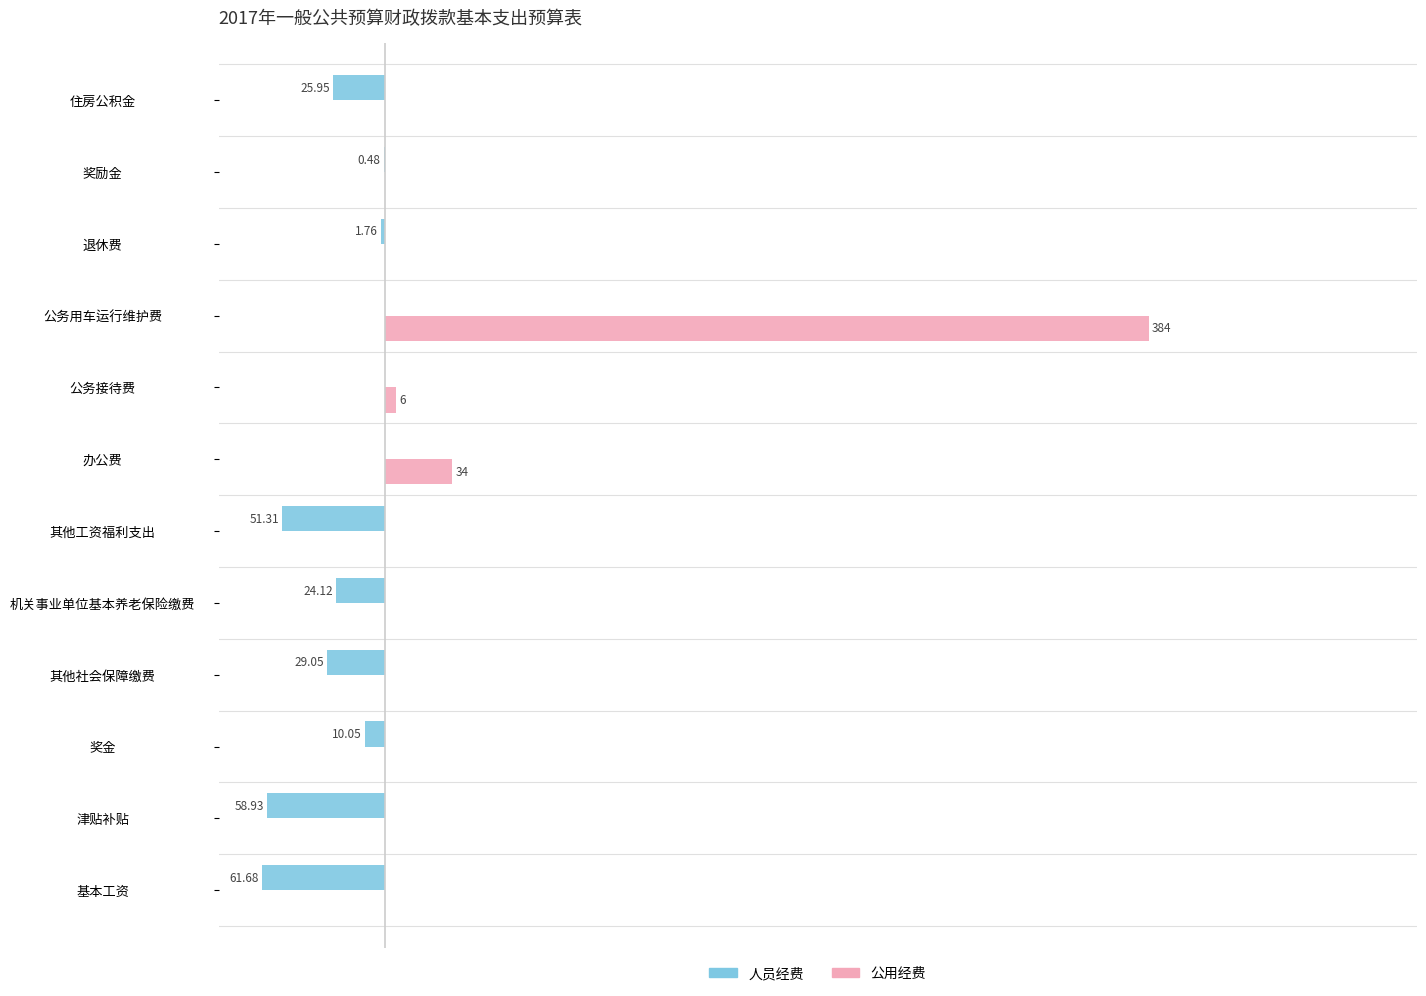

What are all the series names shown in the legend?

人员经费, 公用经费